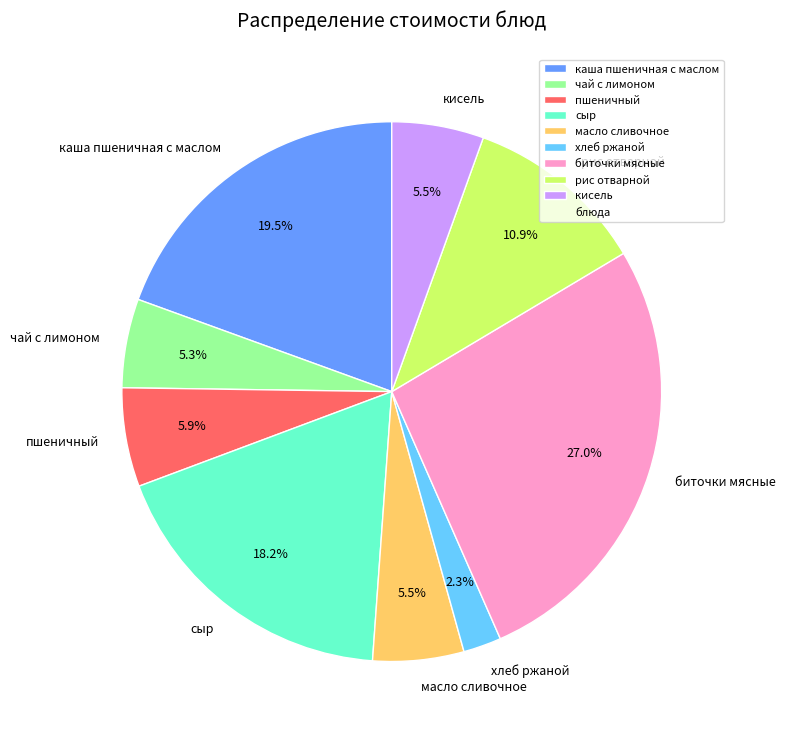

Do кисель and рис отварной together represent more than half of the pie?

No